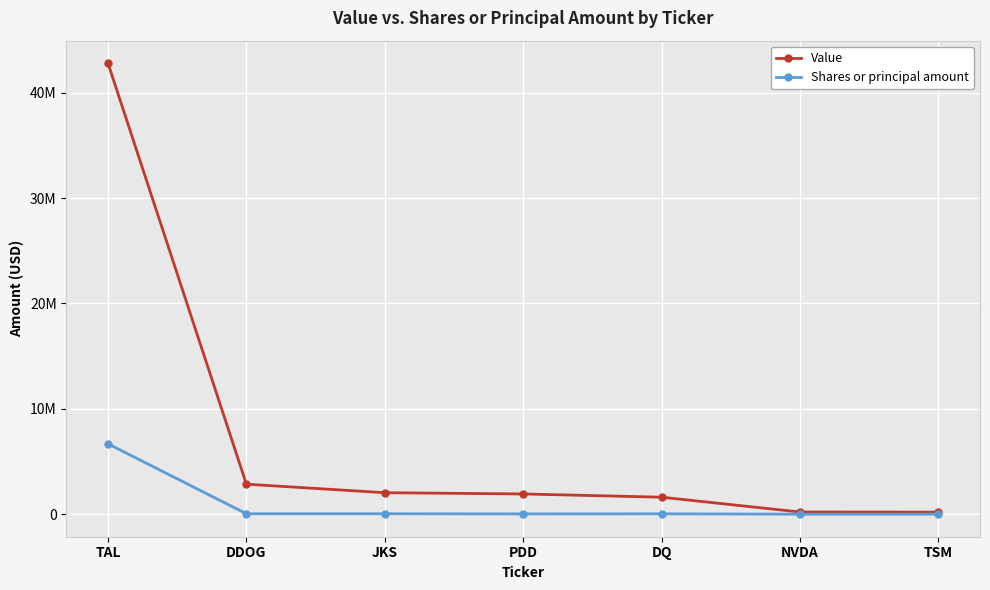

Rank the series by their maximum value, from highest to lowest.

Value, Shares or principal amount